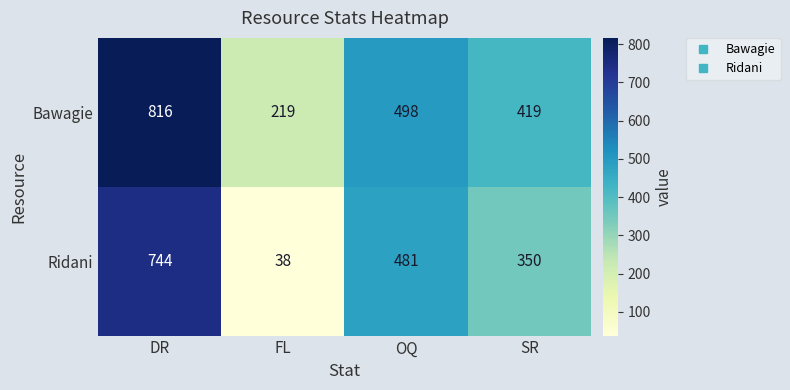

What is the minimum value shown in the chart?

38